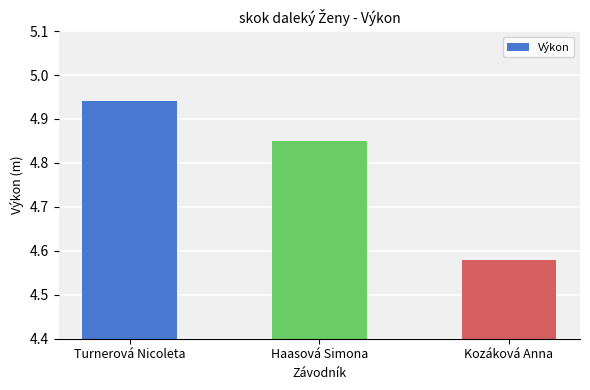

Are the bars horizontal?

No